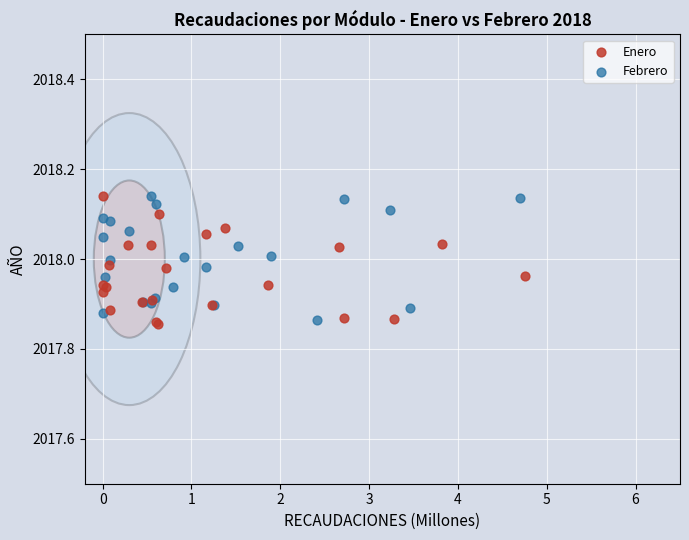

What are all the series names shown in the legend?

Enero, Febrero